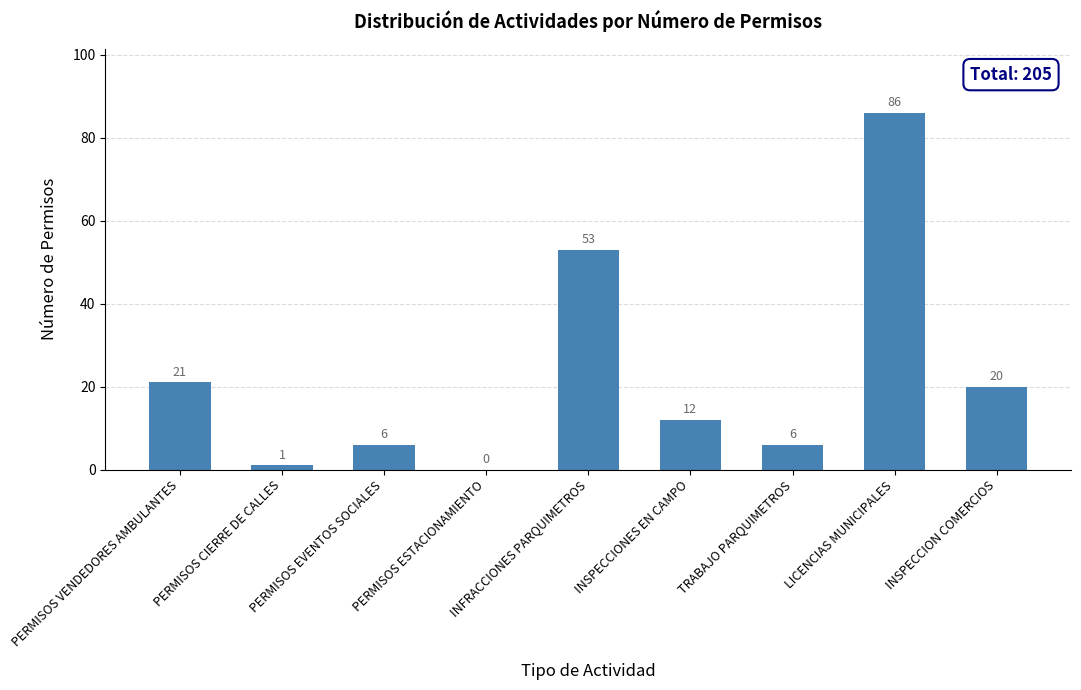

Read the value at PERMISOS EVENTOS SOCIALES, to the nearest 5.

5